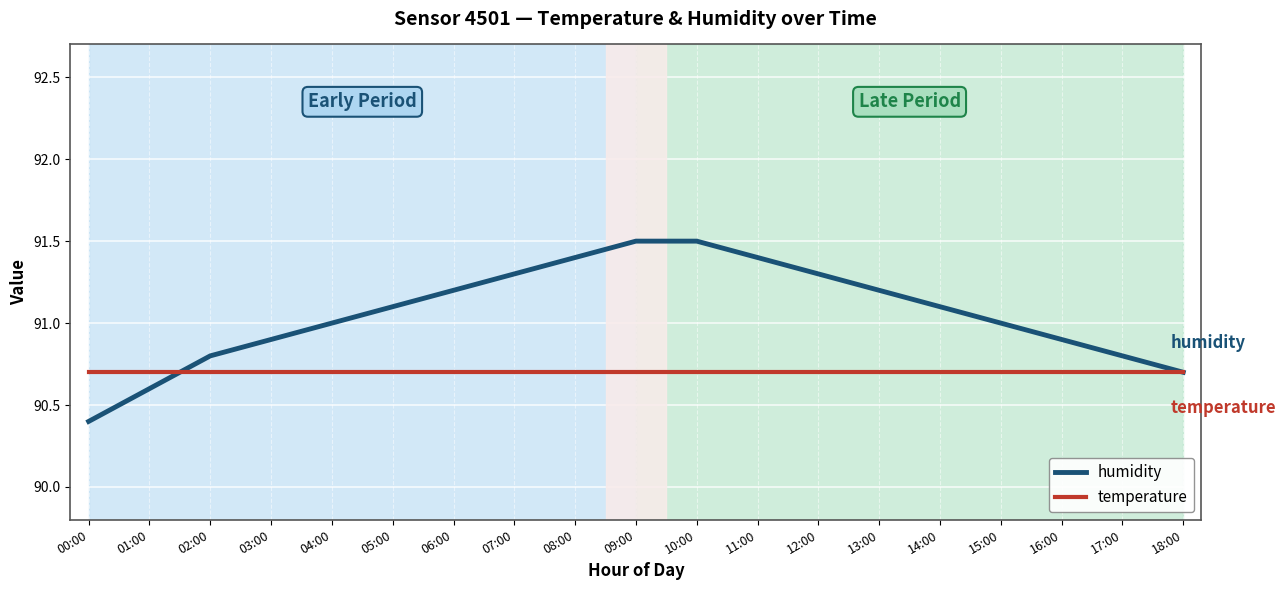

What position from the left is 03:00?

4